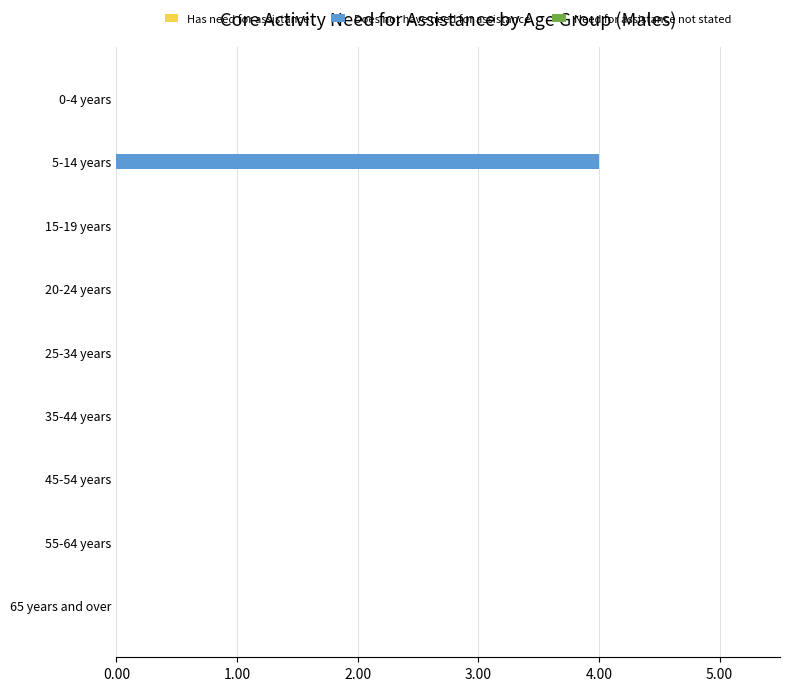

The chart shows a value of 0 at 25-34 years. True or false?

True